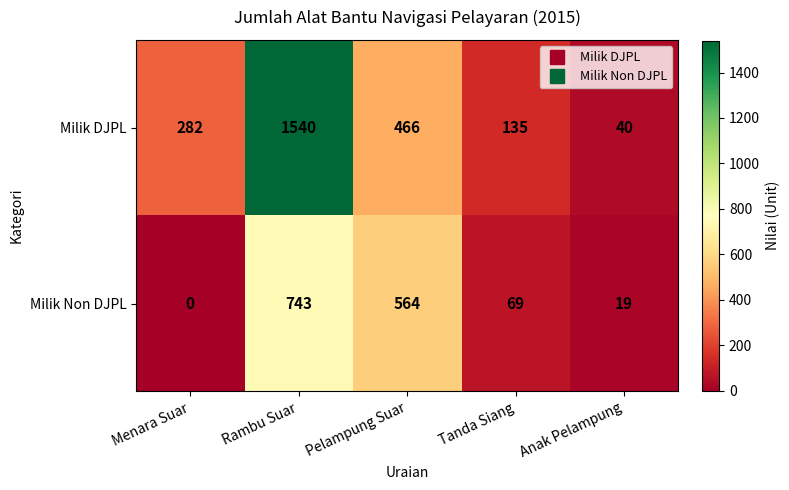

Reading right to left, transcribe all the data shown in this chart.

Milik DJPL: 40	135	466	1540	282
Milik Non DJPL: 19	69	564	743	0